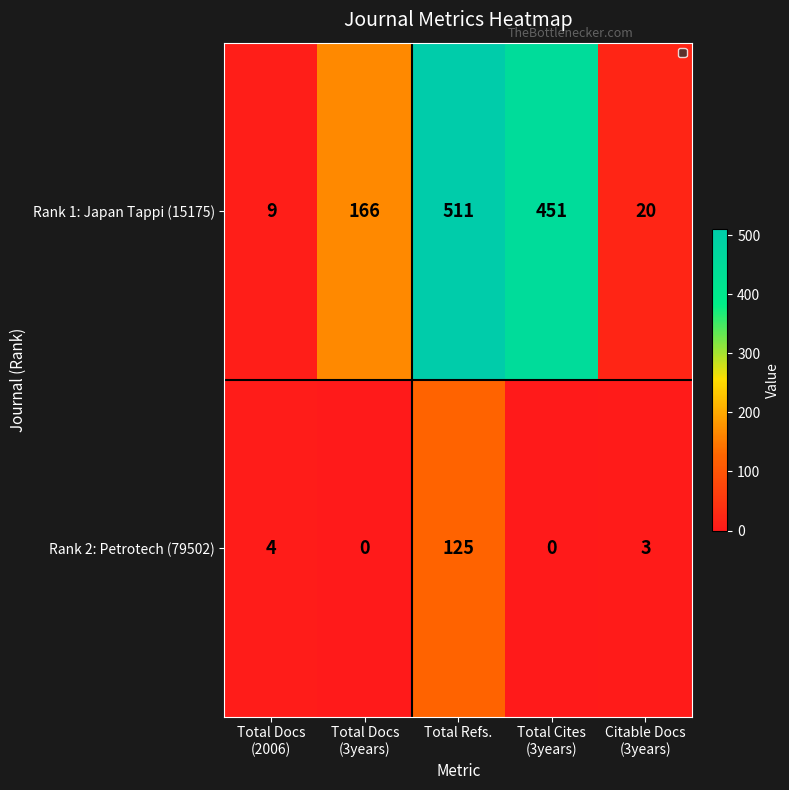

What is the difference between the maximum and minimum values in the Rank 1: Japan Tappi (15175) series?

502